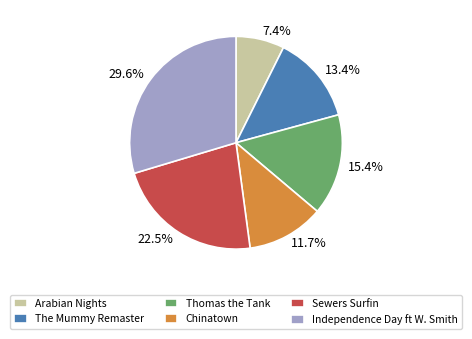

To the nearest percent, what is the average slice percentage?

17%